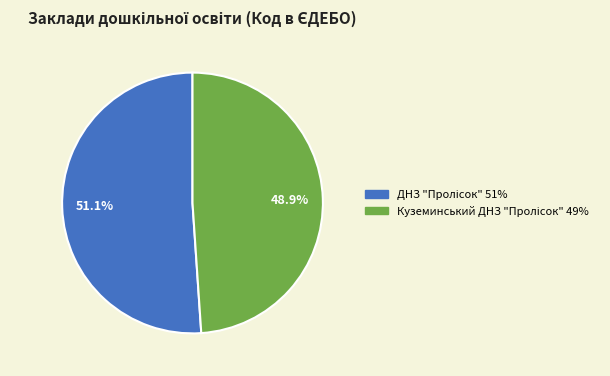

Is it true that ДНЗ "Пролісок" is 51% of the pie?

True